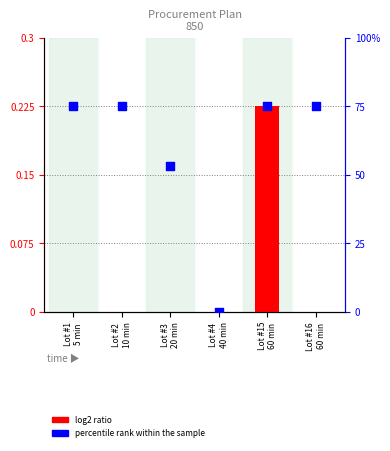

Which series has the largest total across all categories?

percentile rank within the sample